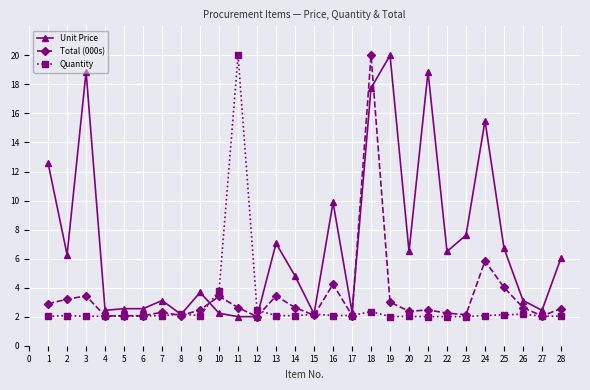

What is the value of the Quantity point at the 9th from the left?

2.1